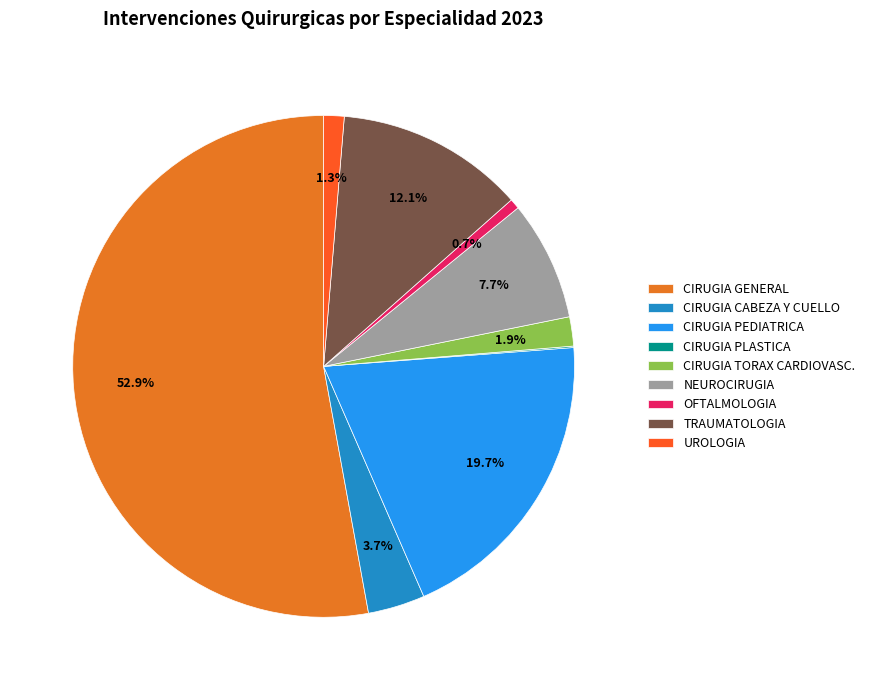

Is the sum of TRAUMATOLOGIA and UROLOGIA greater than half?

No